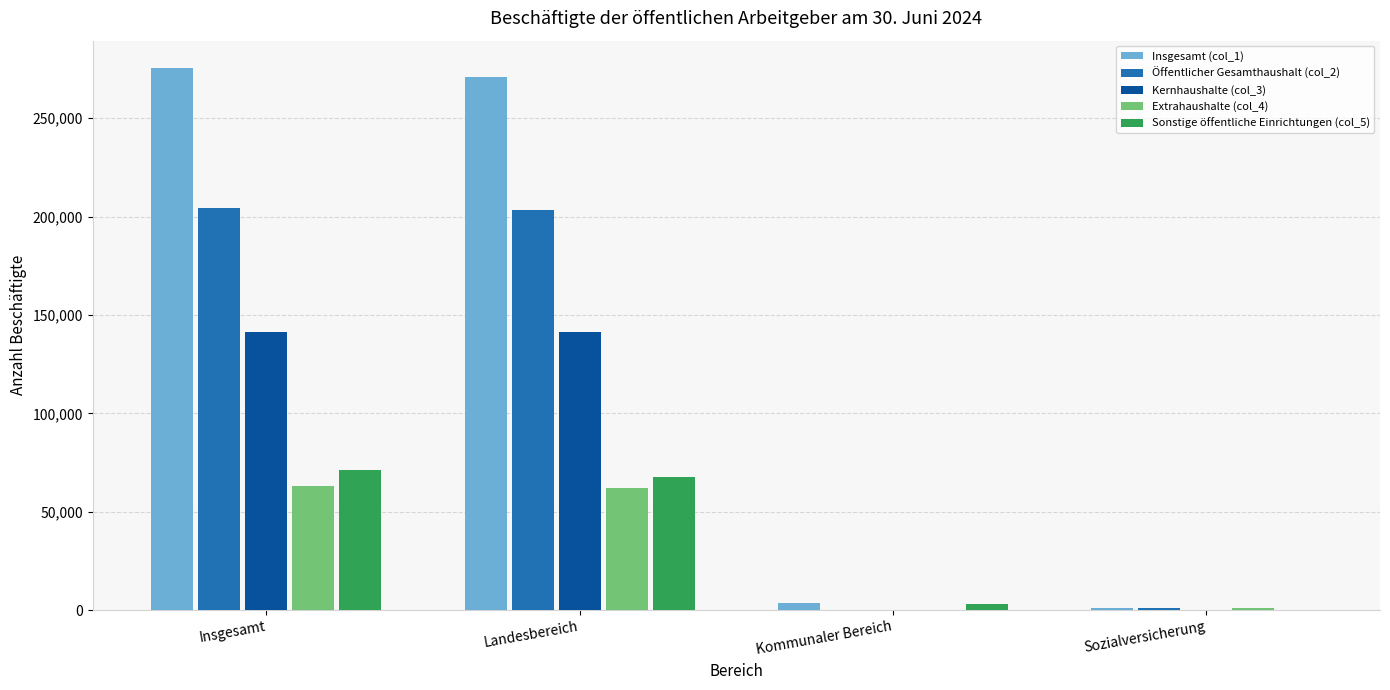

The Kernhaushalte (col_3) series shows 0 at Kommunaler Bereich. True or false?

True